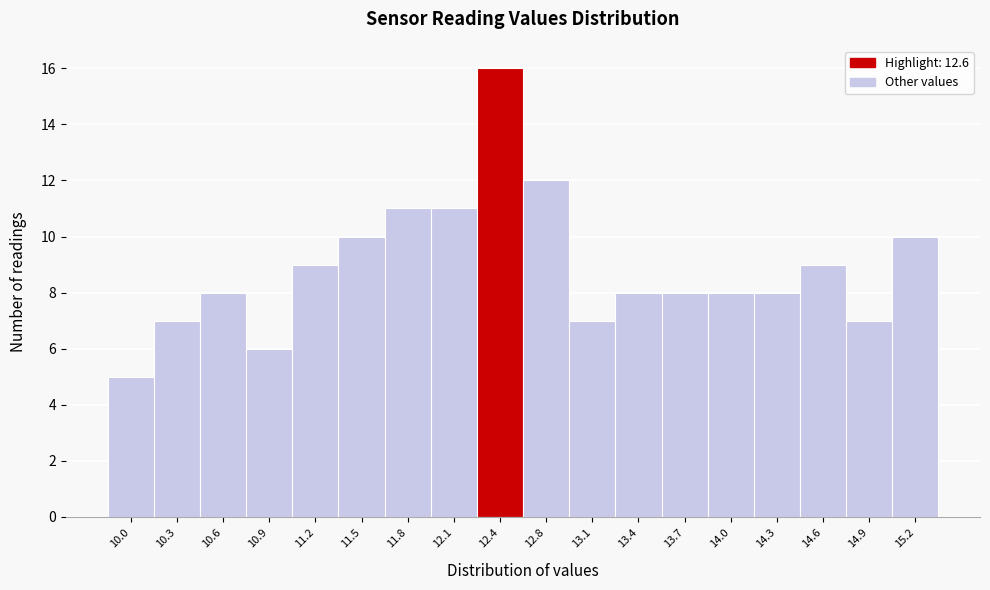

Reading left to right, transcribe all the data shown in this chart.

10.0=5	10.3=7	10.6=8	10.9=6	11.2=9	11.5=10	11.8=11	12.1=11	12.4=16	12.8=12	13.1=7	13.4=8	13.7=8	14.0=8	14.3=8	14.6=9	14.9=7	15.2=10